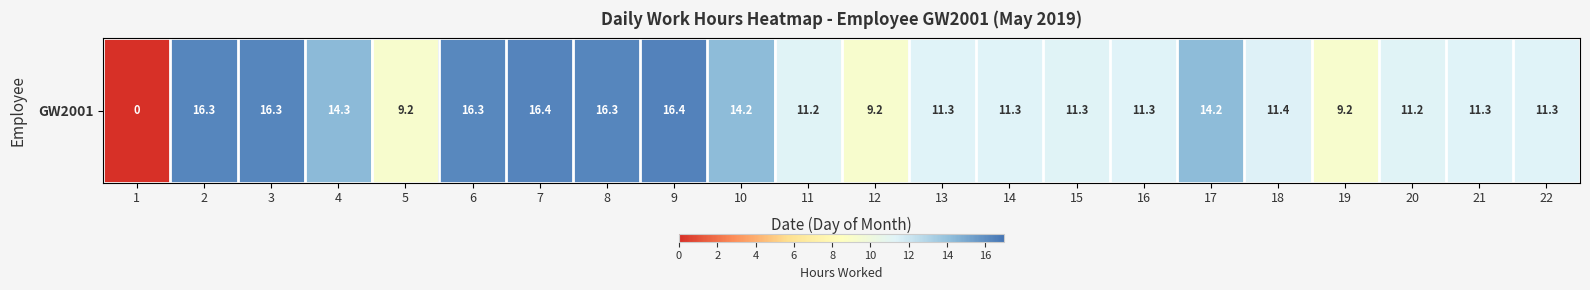

What is the change in value from 5 to 13?

+2.1